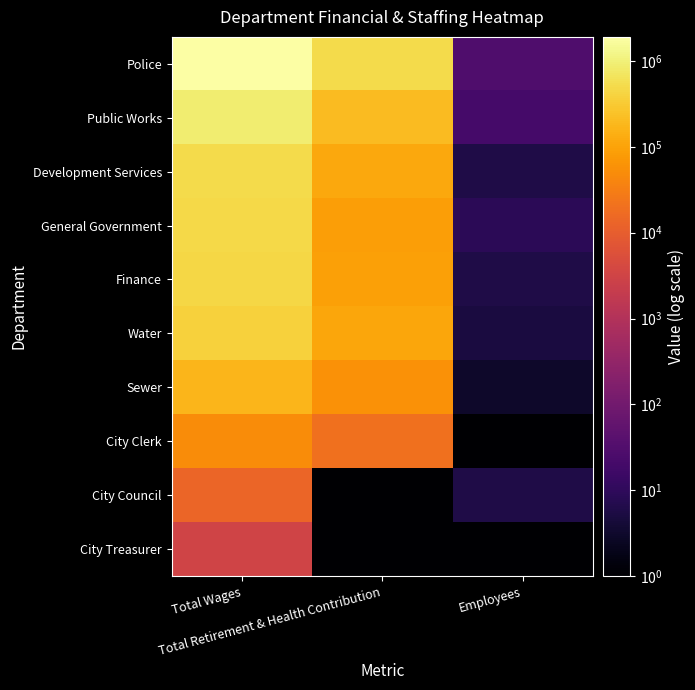

What is the difference between the highest and lowest values at Total Wages?

1911554.0